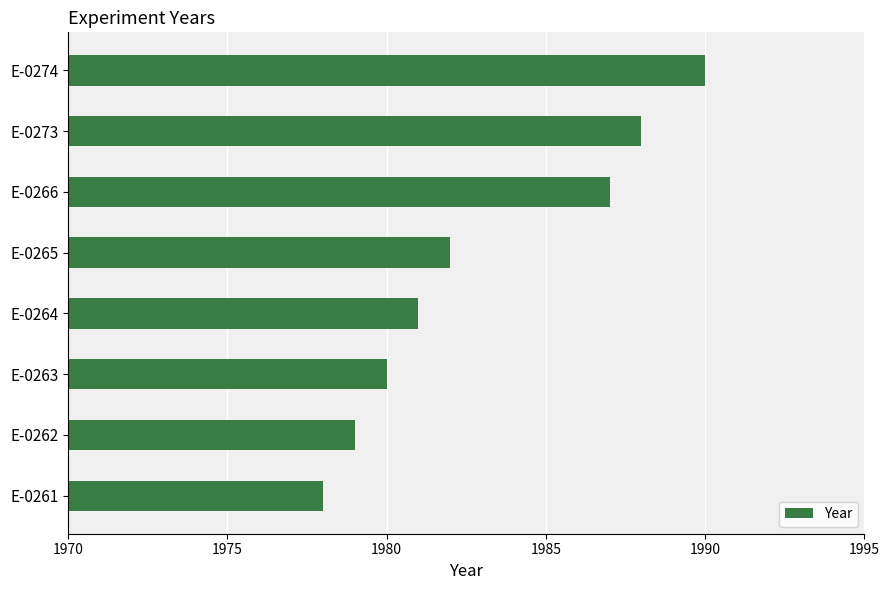

Reading top to bottom, what are all the values shown in this chart?

E-0274=1990	E-0273=1988	E-0266=1987	E-0265=1982	E-0264=1981	E-0263=1980	E-0262=1979	E-0261=1978